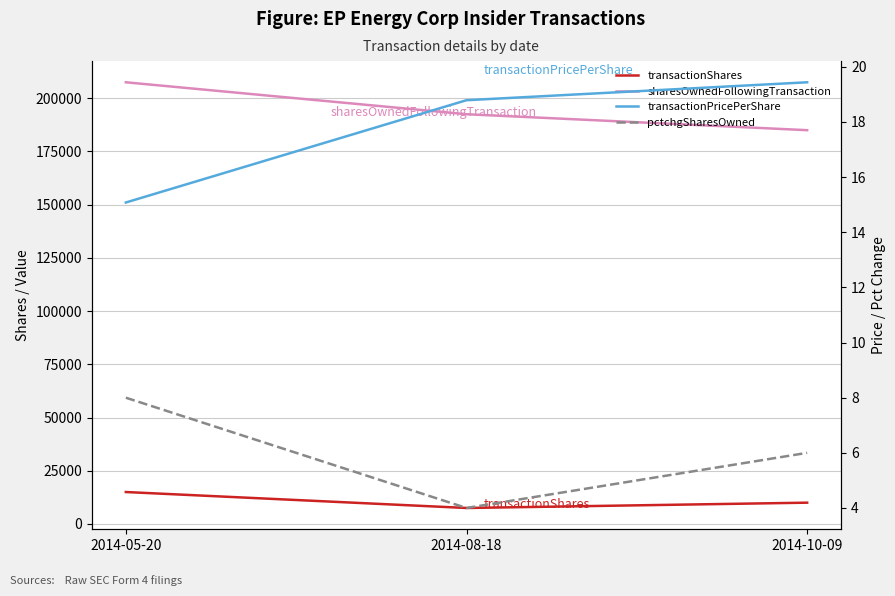

What is the difference between the maximum and minimum values in the transactionPricePerShare series?

4.4